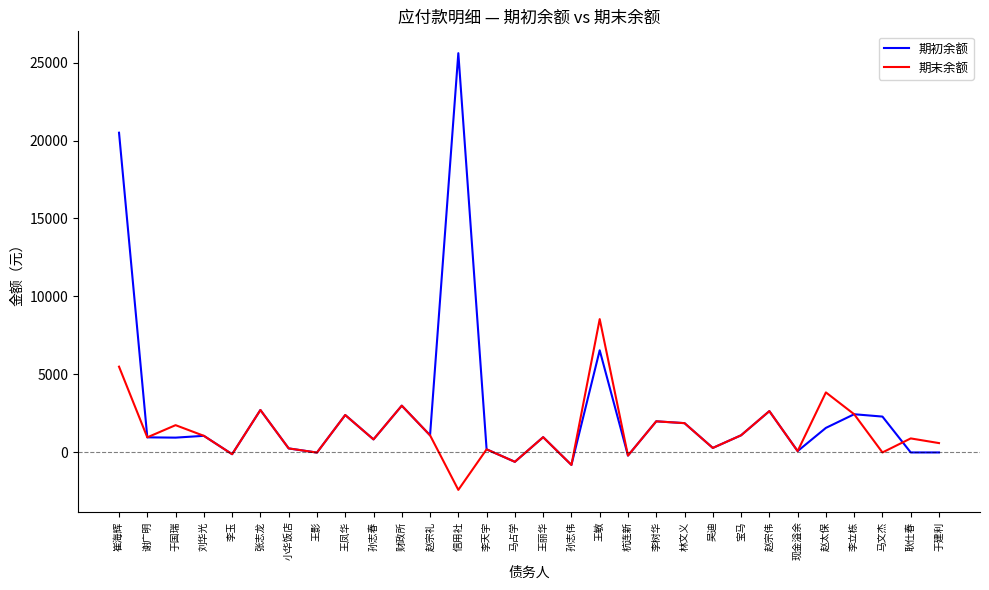

Rank the series at 崔海辉 from highest to lowest value.

期初余额, 期末余额